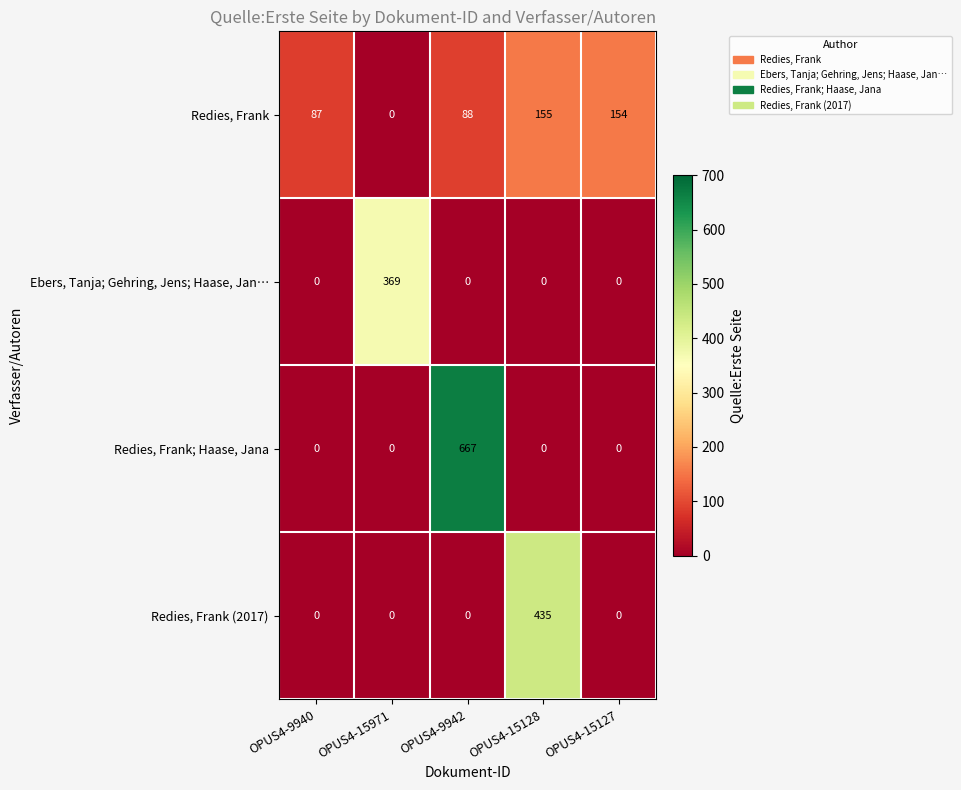

The value of Redies, Frank at OPUS4-9942 is 130. True or false?

False